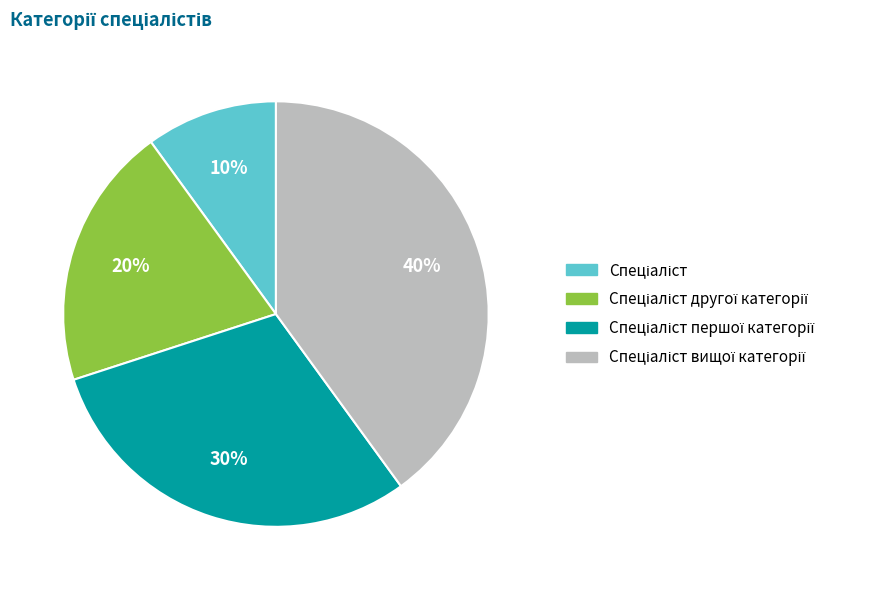

Is there a majority slice in this chart?

No